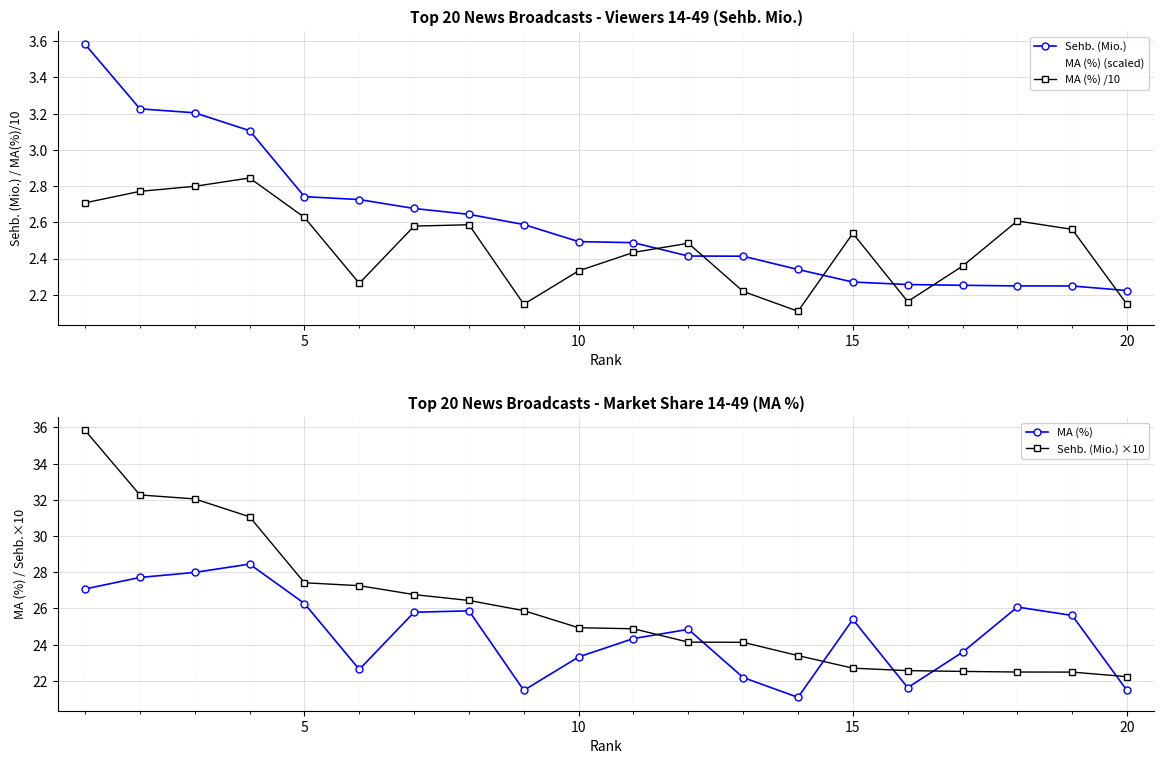

What is the sum of all MA (%) values?

492.8